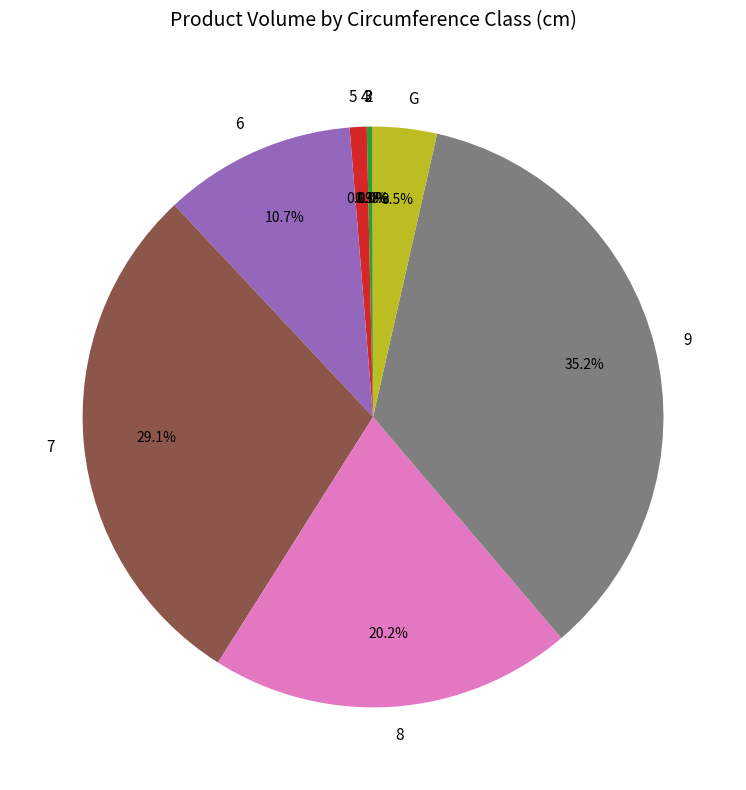

Between G and 6, which is larger?

6